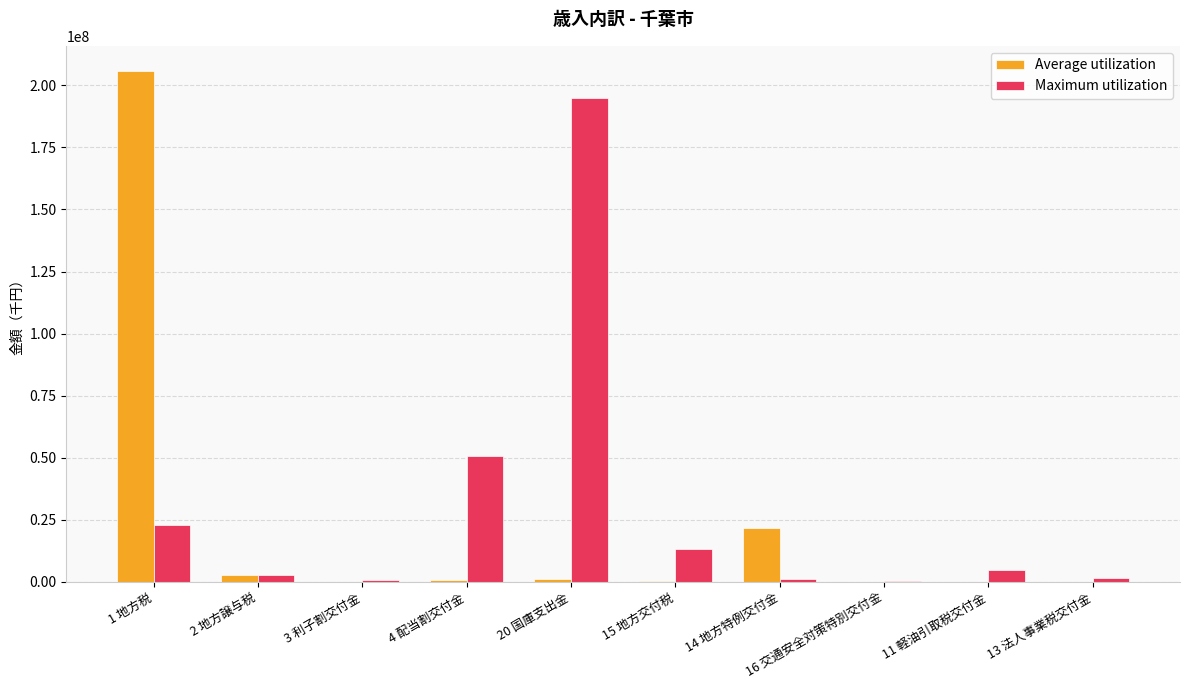

How many series are shown in this chart?

2